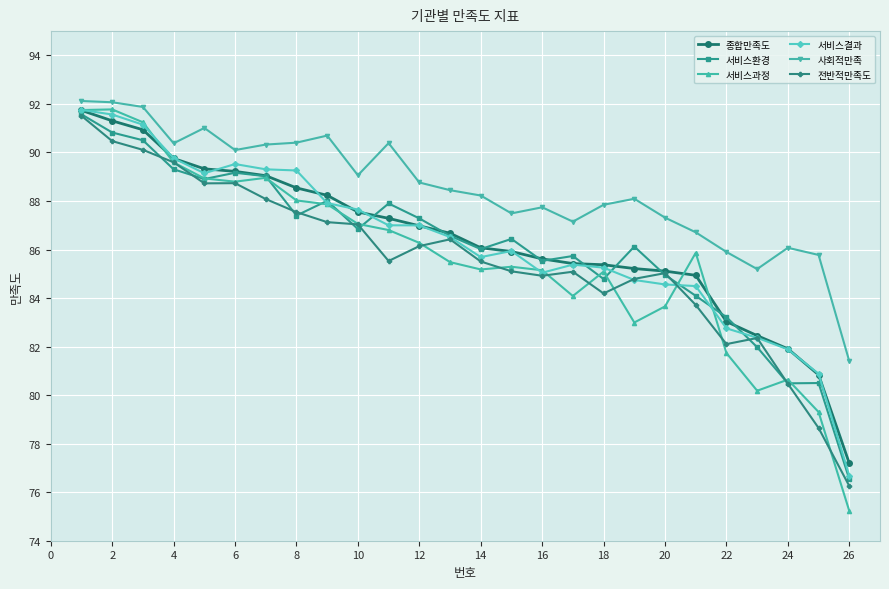

True or false: 서비스결과 has more than 0 interior local peaks.

True